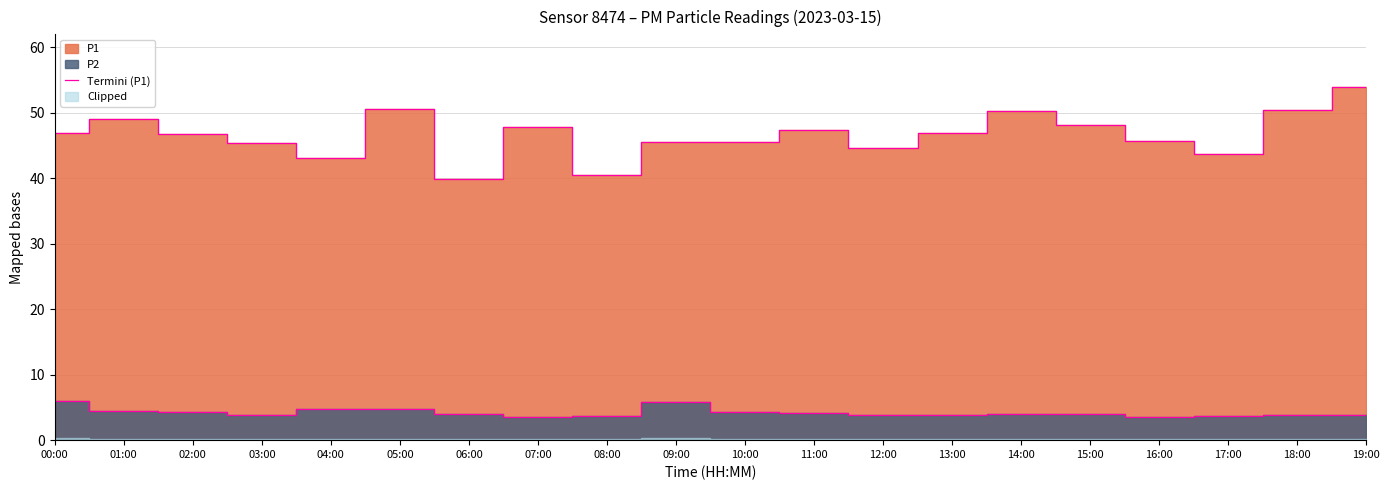

True or false: the data shows 67.9 at 01:00.

False